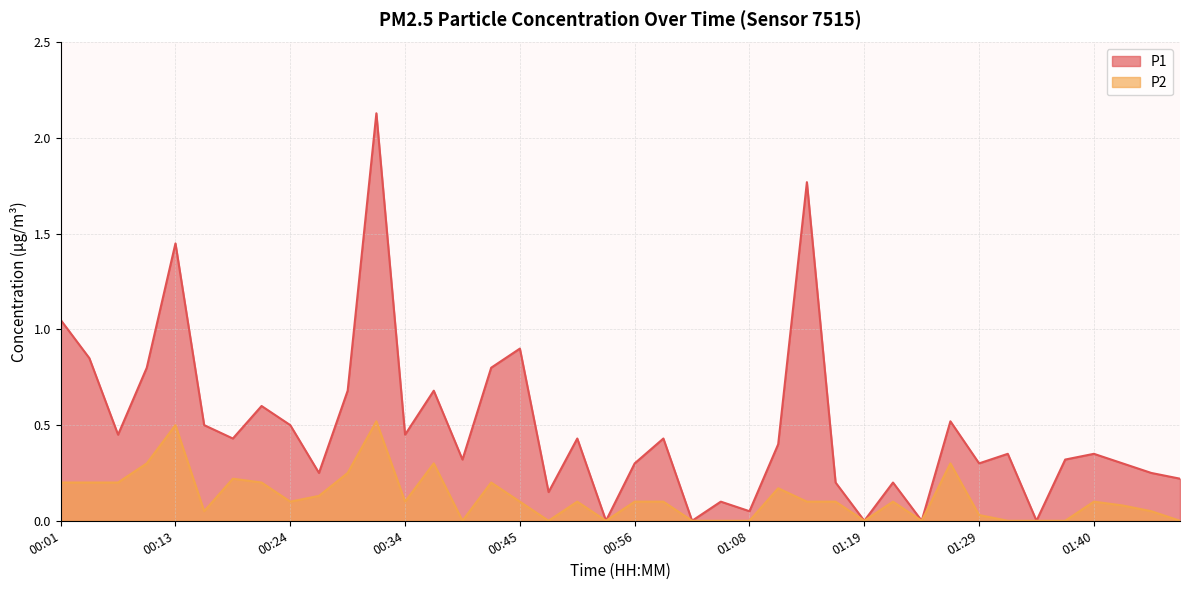

Is it true that P1 equals 0.3 at 01:40?

True